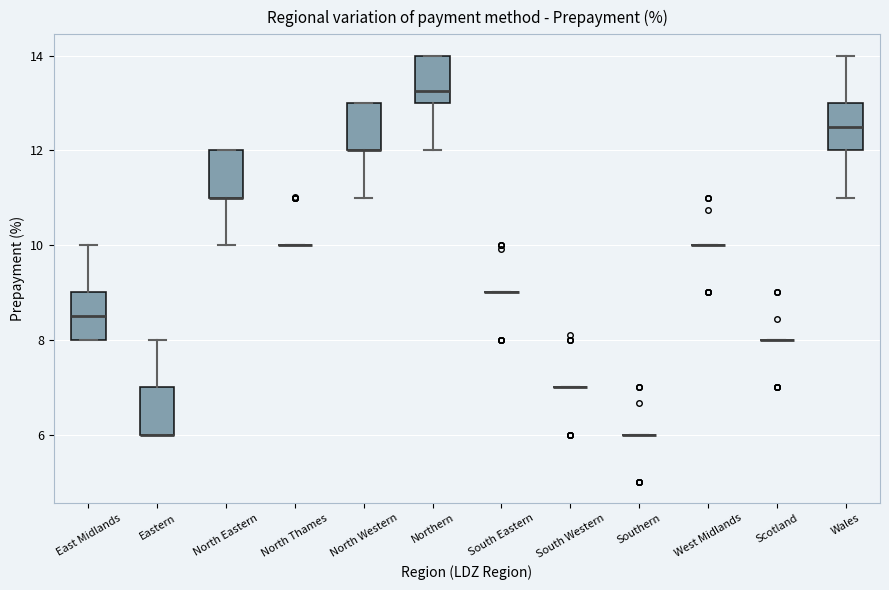

Reading left to right, read every box against the y-axis: the position of its median line, the range the box covers, and the ends of its whiskers. The values are not printed on the chart, so give them approximately, as read against the axis.

East Midlands: median 8.6, box 8.0 to 9.0, whiskers 8.0 to 10.0
Eastern: median 6.0 (drawn on the box's lower edge), box 6.0 to 7.0, whiskers 6.0 to 8.0
North Eastern: median 11.0 (drawn on the box's lower edge), box 11.0 to 12.0, whiskers 10.0 to 12.0
North Thames: box collapsed to a line at 10.0, whiskers 10.0 to 10.0
North Western: median 12.0 (drawn on the box's lower edge), box 12.0 to 13.0, whiskers 11.0 to 13.0
Northern: median 13.2, box 13.0 to 14.0, whiskers 12.0 to 14.0
South Eastern: box collapsed to a line at 9.0, whiskers 9.0 to 9.0
South Western: box collapsed to a line at 7.0, whiskers 7.0 to 7.0
Southern: box collapsed to a line at 6.0, whiskers 6.0 to 6.0
West Midlands: box collapsed to a line at 10.0, whiskers 10.0 to 10.0
Scotland: box collapsed to a line at 8.0, whiskers 8.0 to 8.0
Wales: median 12.6, box 12.0 to 13.0, whiskers 11.0 to 14.0